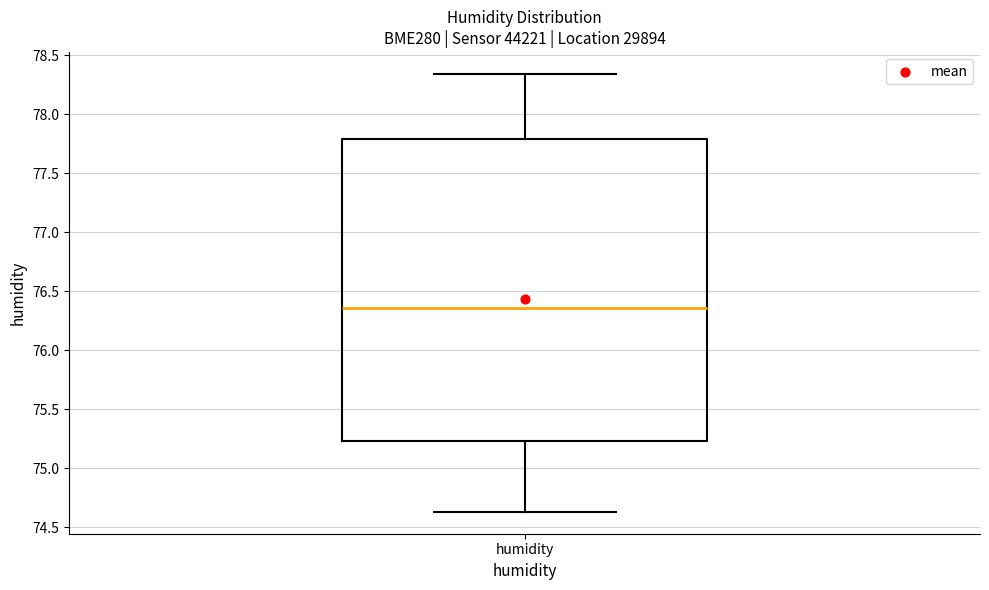

Where is the lower edge of the box for humidity on the y-axis? The values are not printed on the chart, so give them approximately, as read against the axis.

75.25